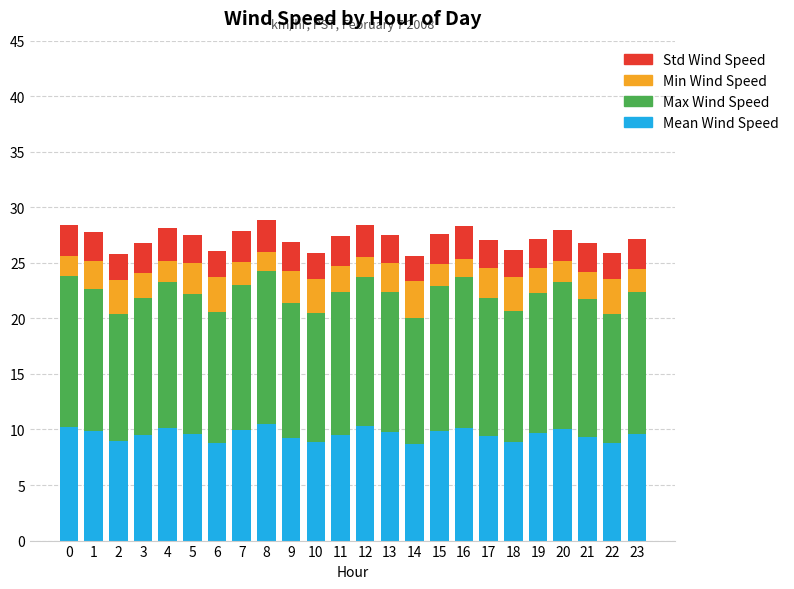

What is the lowest value of the Mean Wind Speed series?

8.7